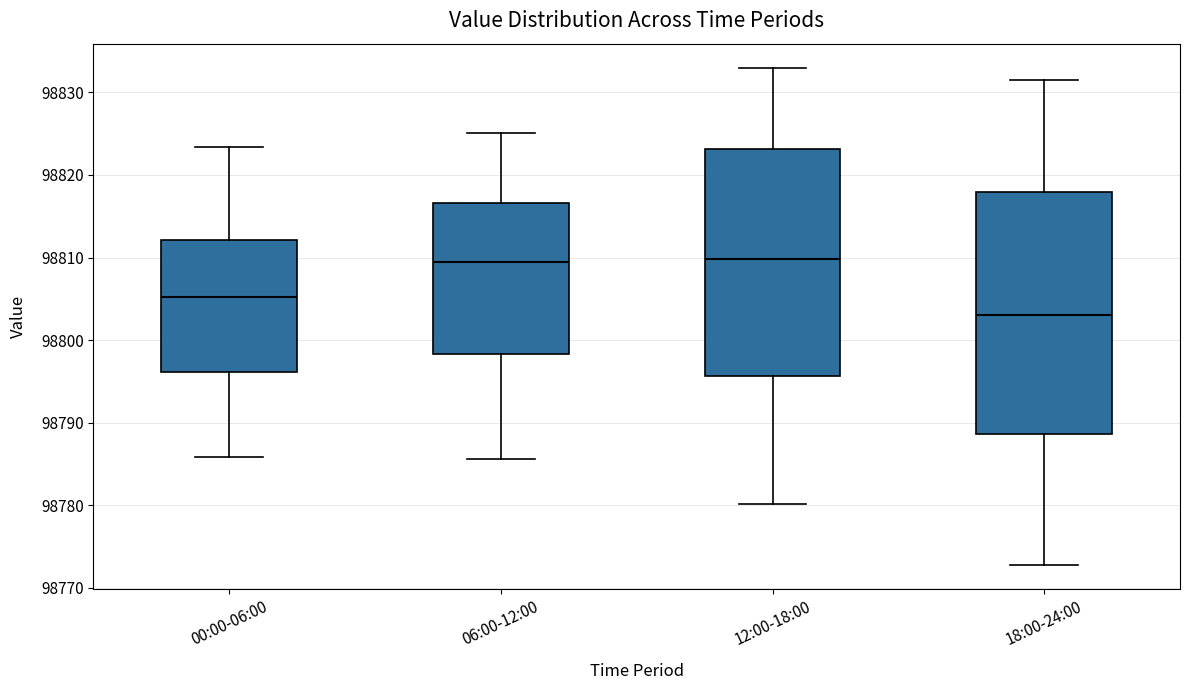

Where does the upper whisker of the box for 06:00-12:00 end on the y-axis? The values are not printed on the chart, so give them approximately, as read against the axis.

98825